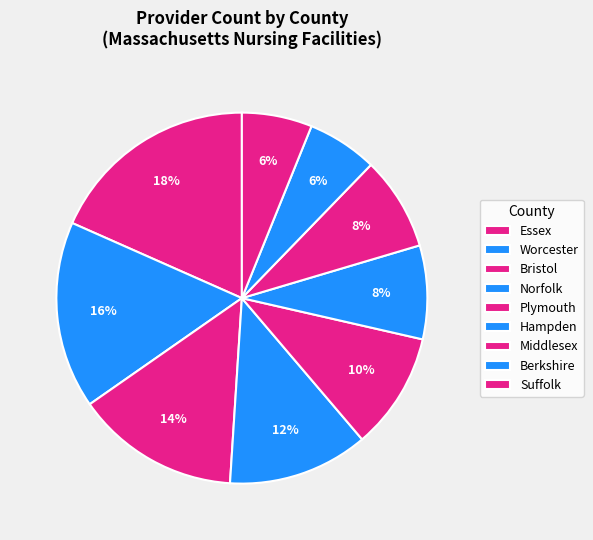

To the nearest percent, what is the average slice percentage?

11%